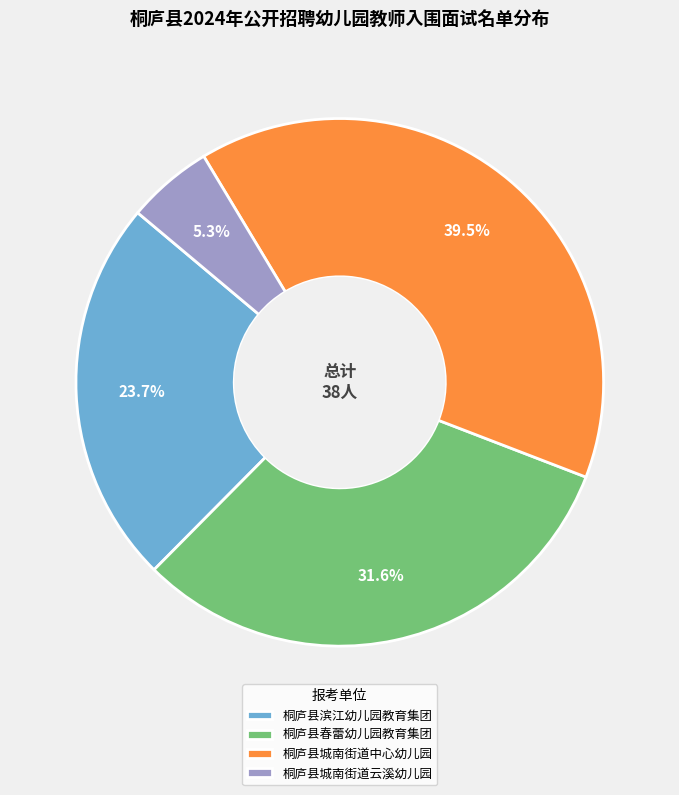

Count the number of slices in the pie.

4